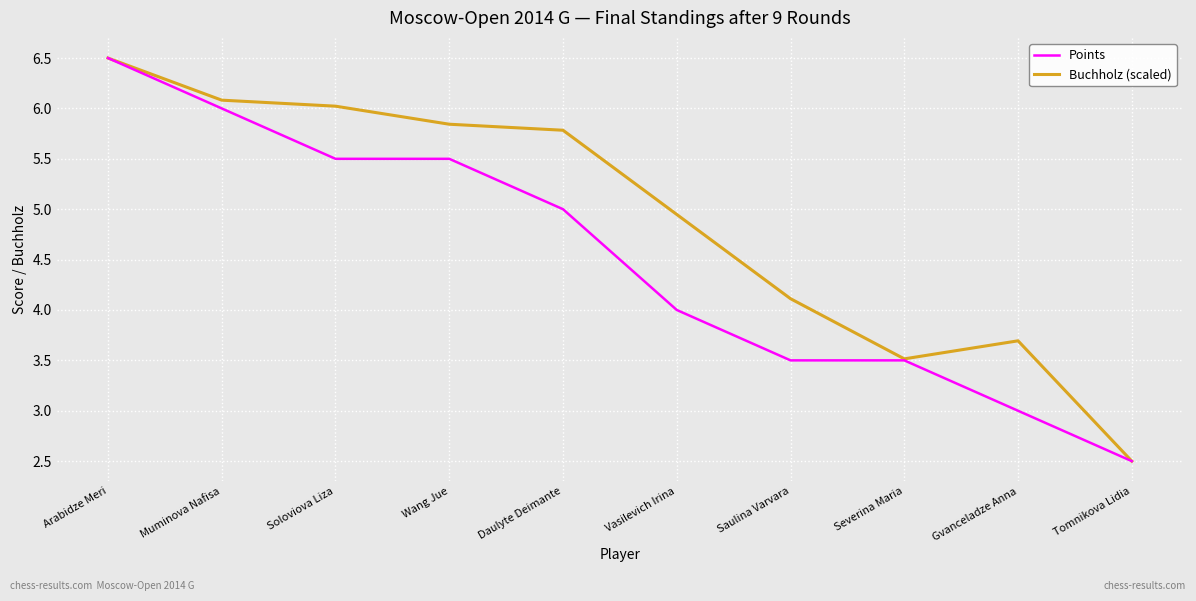

What position from the left is Soloviova Liza?

3